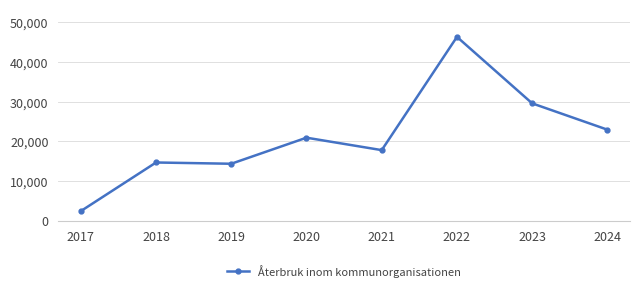

Which label corresponds to the largest value in the chart?

2022